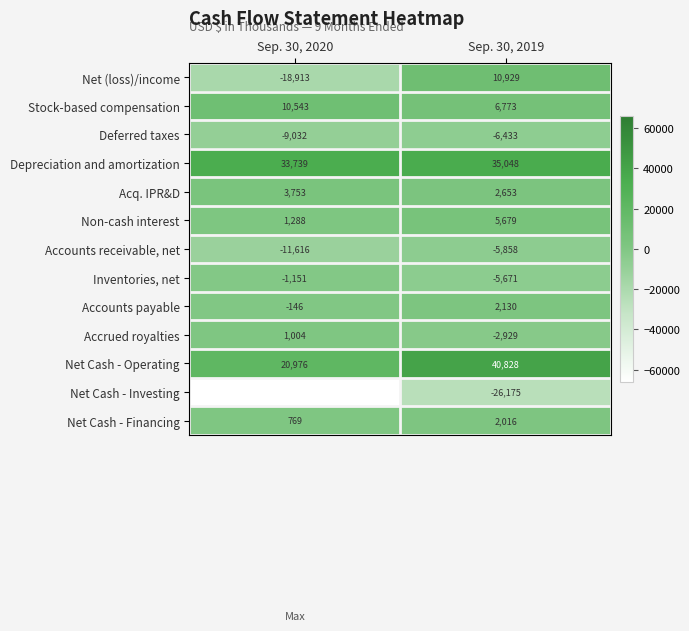

Which category has the lowest value in the Net Cash - Operating series?

Sep. 30, 2020